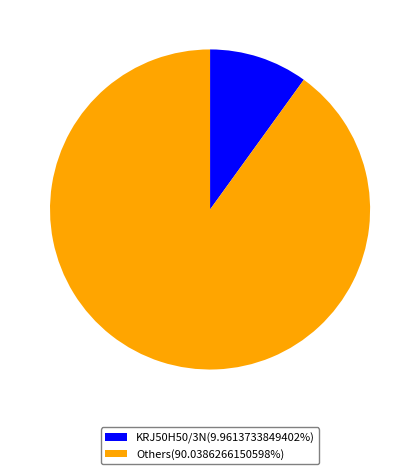

Is the sum of Others(90.0386266150598%) and KRJ50H50/3N(9.9613733849402%) greater than half?

Yes